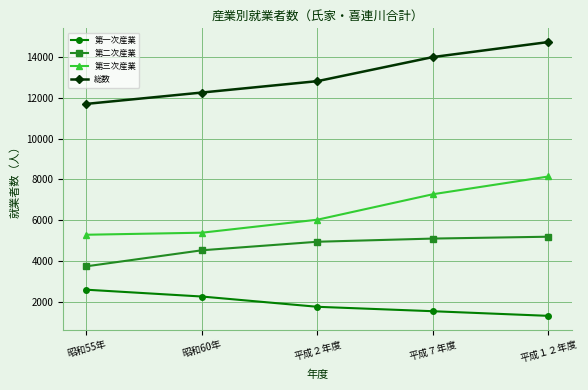

True or false: 第三次産業 has more than 1 points higher than both neighbors.

False